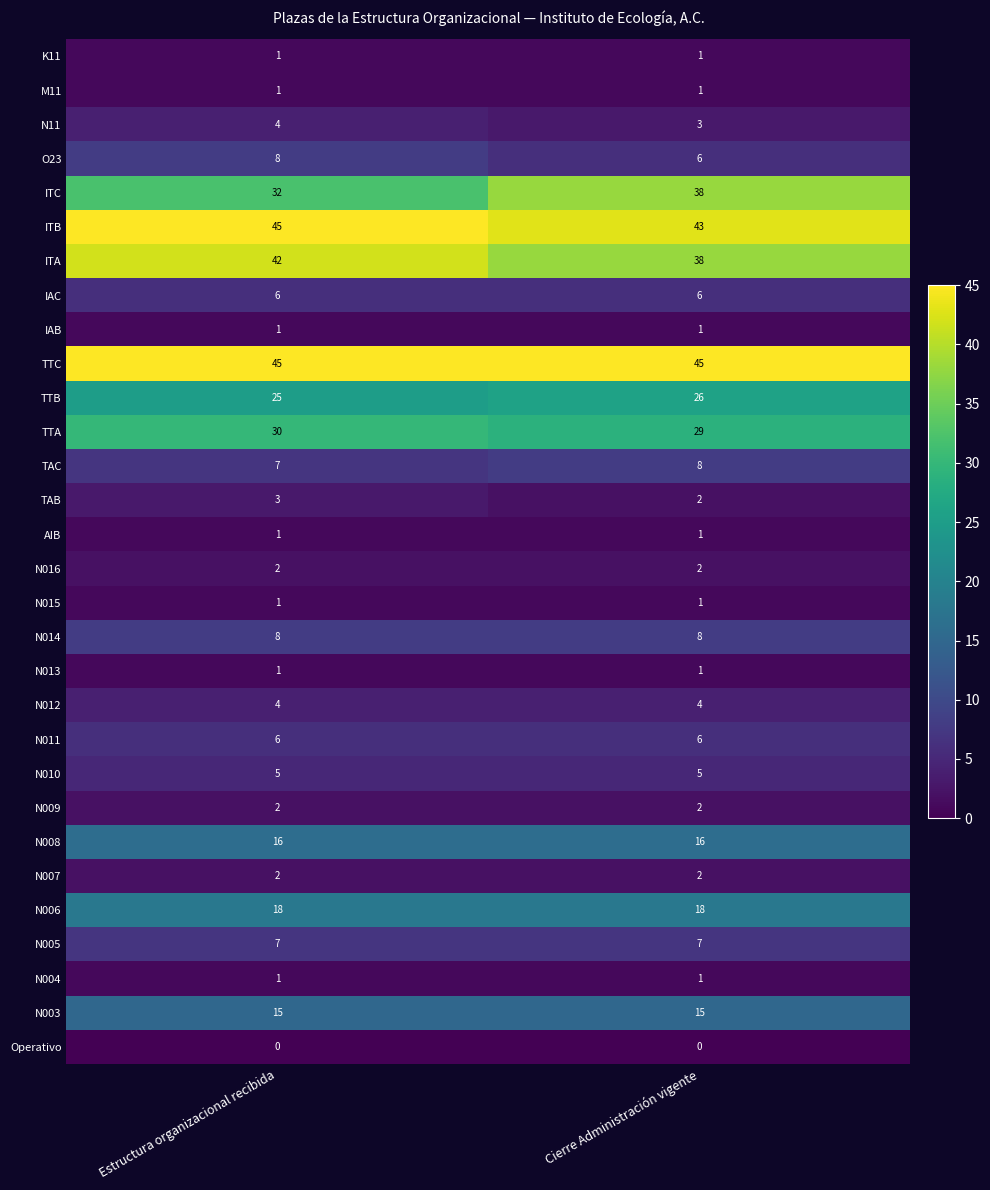

What is the difference between the highest and lowest values at Cierre Administración vigente?

45